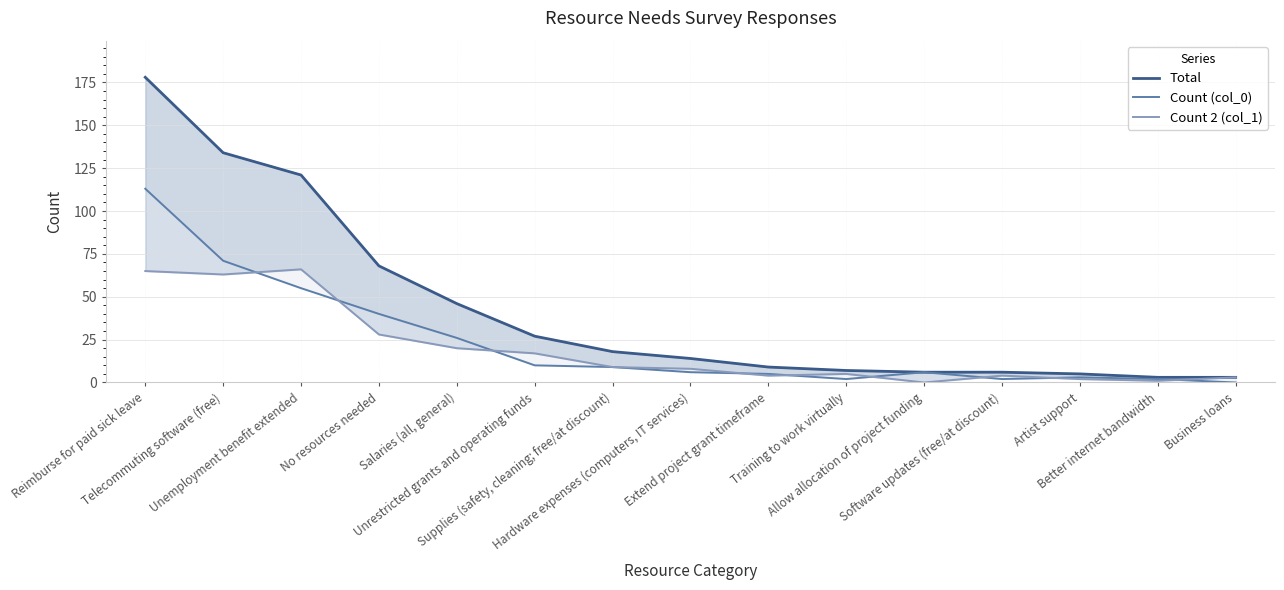

What is the approximate value of Total at Supplies (safety, cleaning; free/at discount)?

18